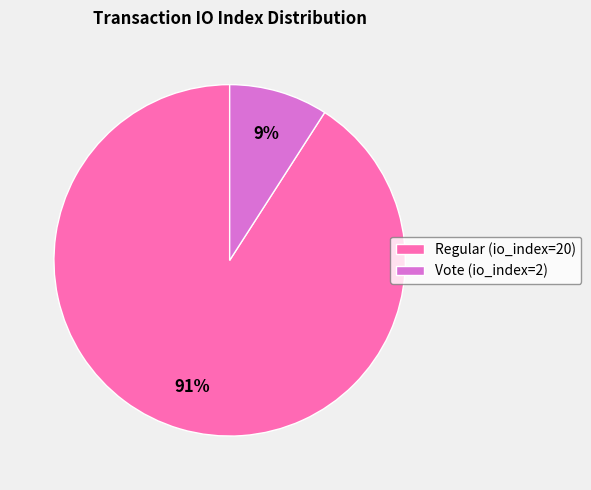

What is the majority slice?

Regular (io_index=20)